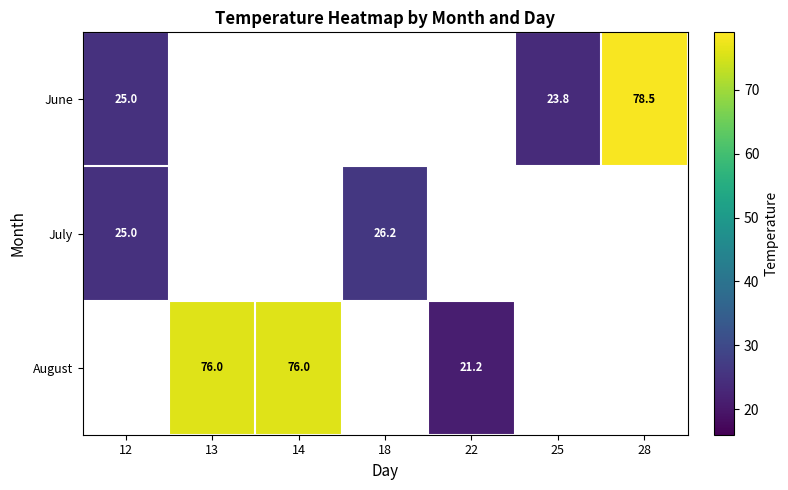

Is it true that July equals 36.7 at 18?

False